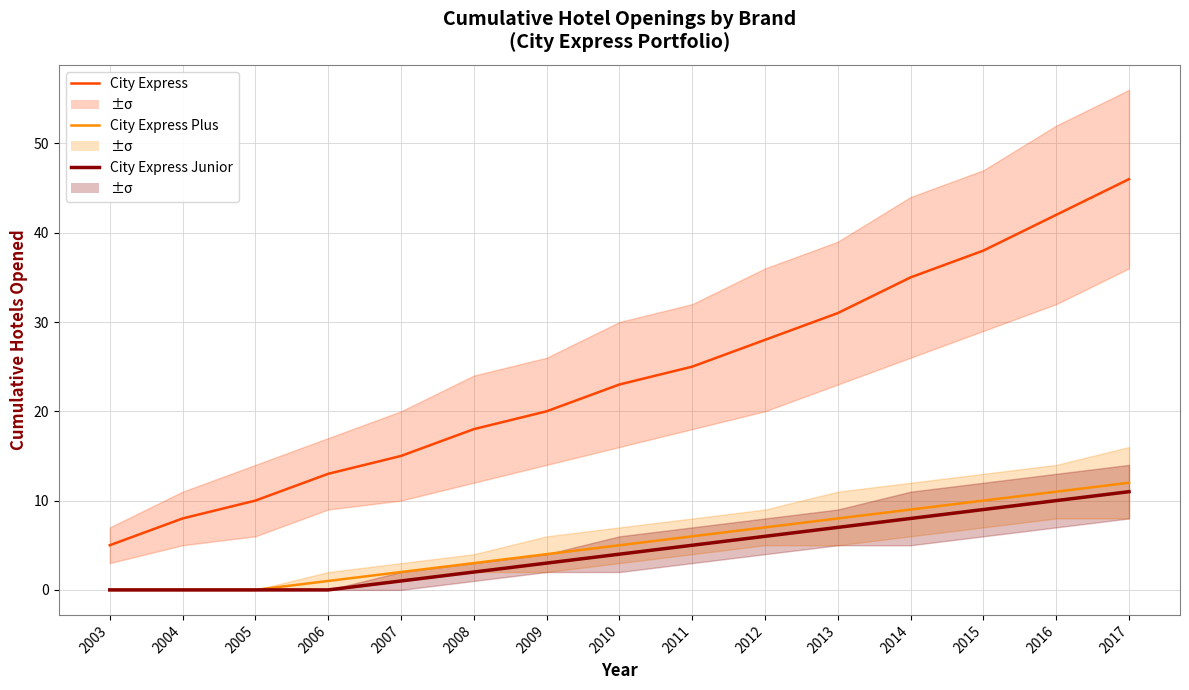

Which has a higher value, 2005 or 2011?

2011